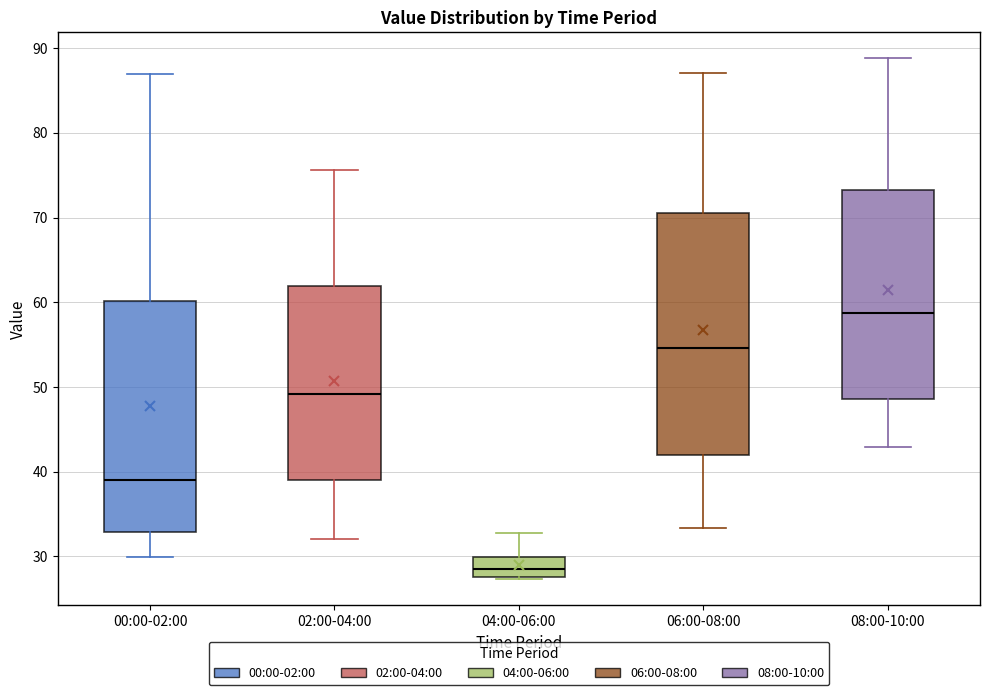

Comparing the boxes themselves (not the whiskers), which one is the tallest?

06:00-08:00